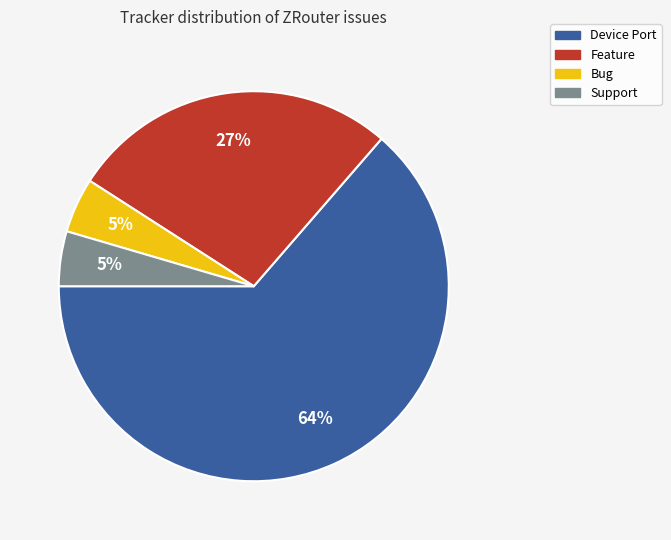

How many slices are in this pie chart?

4